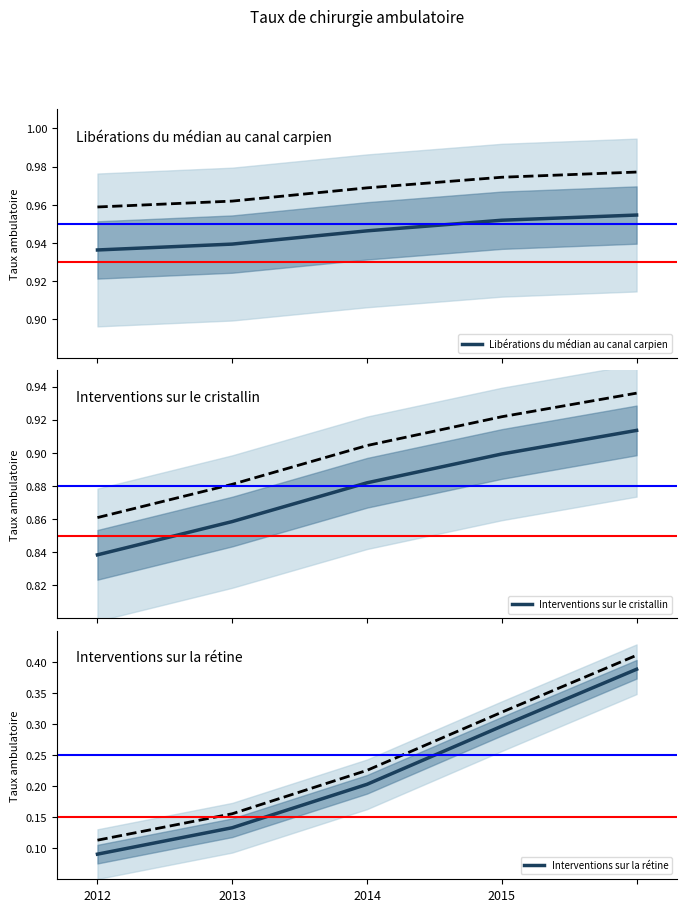

True or false: Interventions sur la rétine has a value of 0.3 at 2015.

True